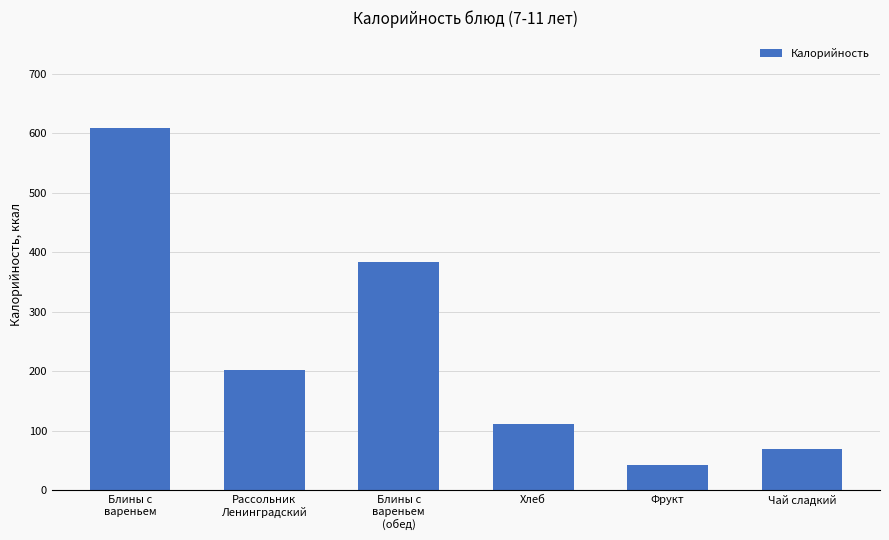

Are the bars grouped side by side (vs. stacked)?

No